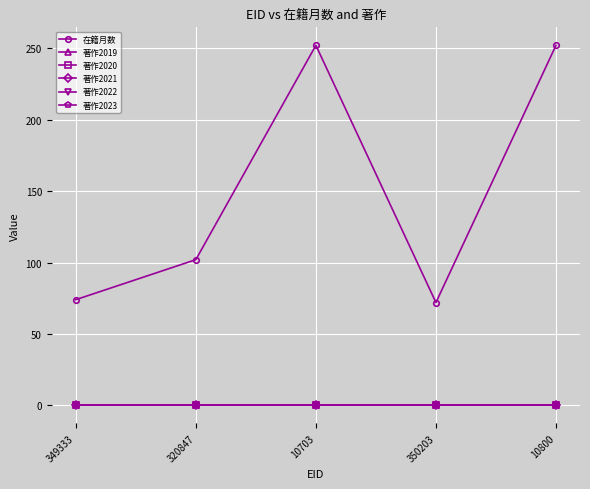

Reading left to right, extract all data points from this chart.

在籍月数: 74	102	252	72	252
著作2019: 0	0	0	0	0
著作2020: 0	0	0	0	0
著作2021: 0	0	0	0	0
著作2022: 0	0	0	0	0
著作2023: 0	0	0	0	0